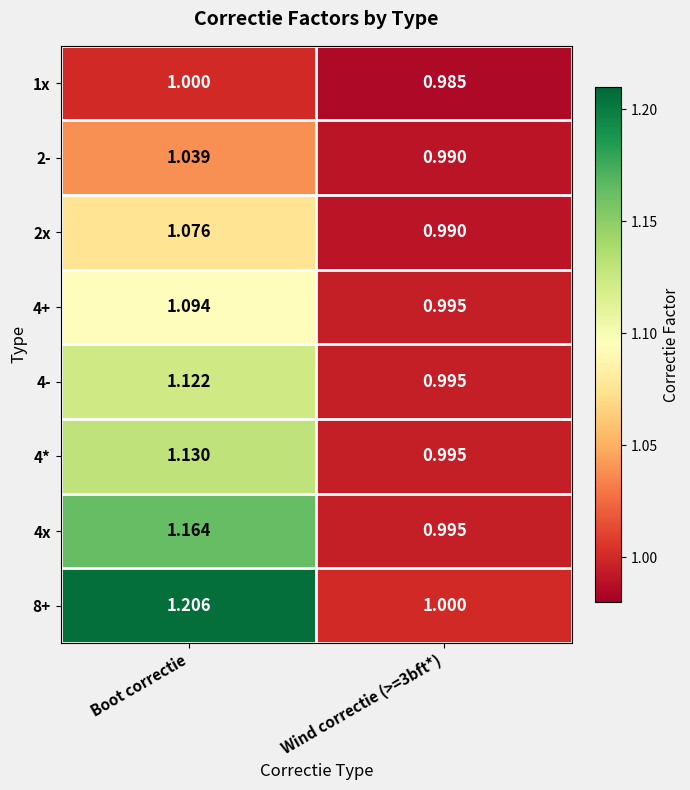

At which category does the chart reach its peak across all series?

Boot correctie